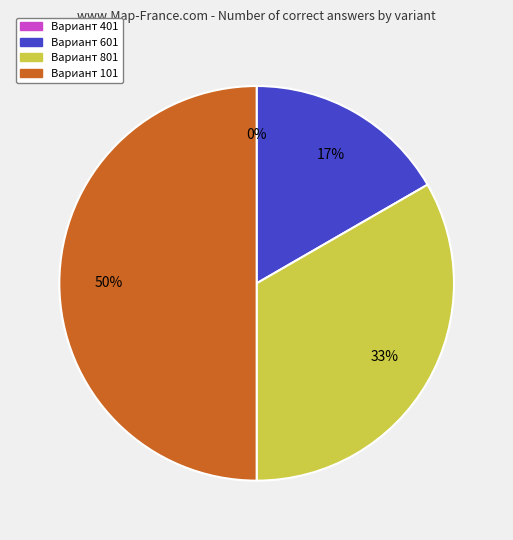

Approximately how many times larger is the value at Вариант 601 compared to Вариант 801?

0.5